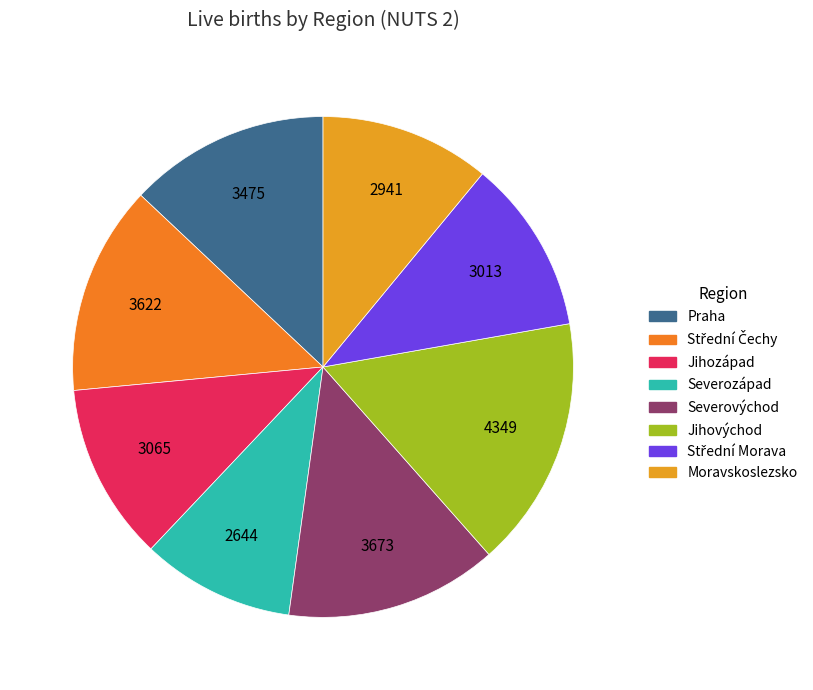

Does any single category account for the majority?

No